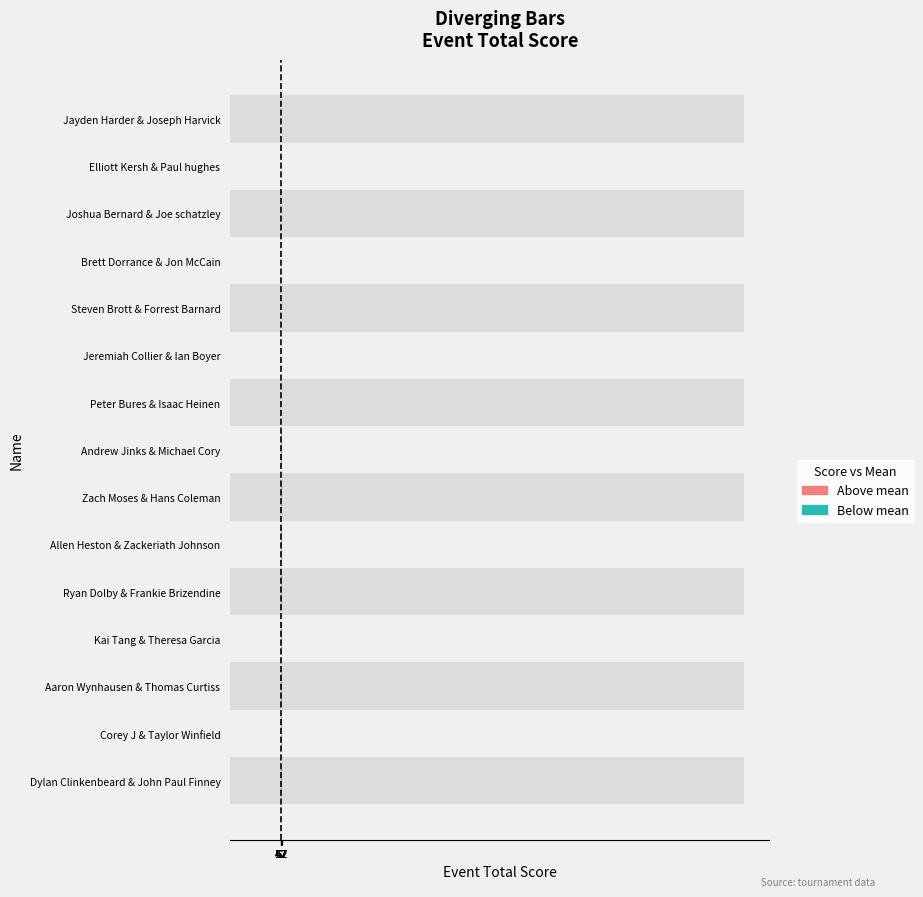

What is the smallest value displayed?

-6.1